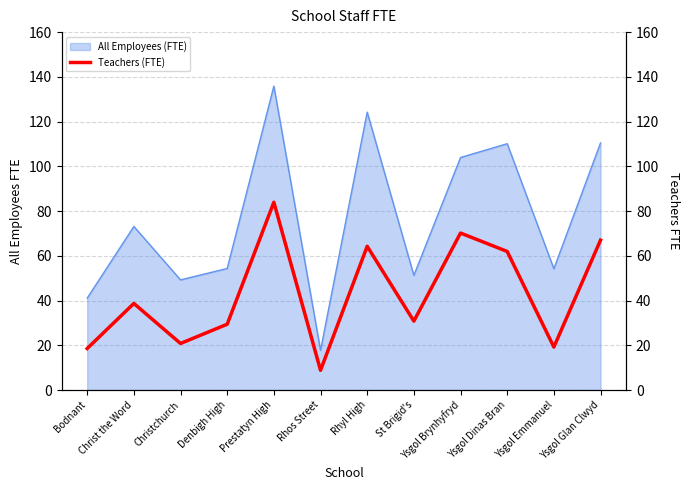

What is the label of the 11th point from the right?

Christ the Word